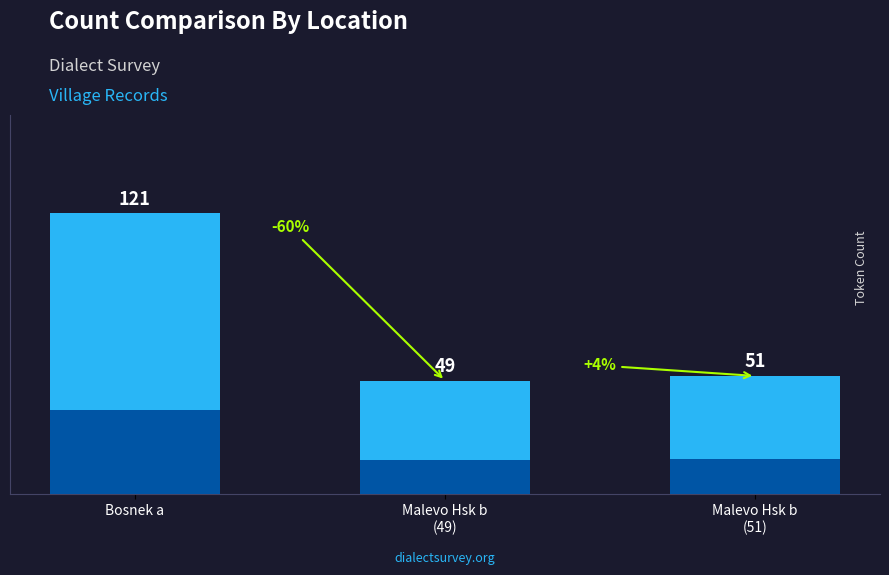

At which label is the value closest to 85?

Malevo Hsk b
(51)